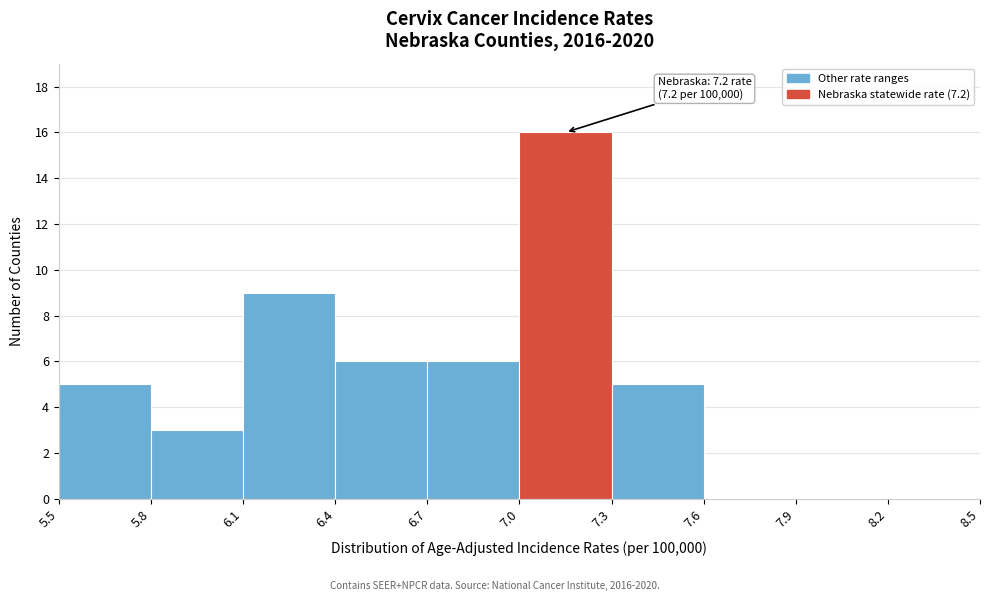

Which range on the x-axis has the tallest bar?

7.0 to 7.3